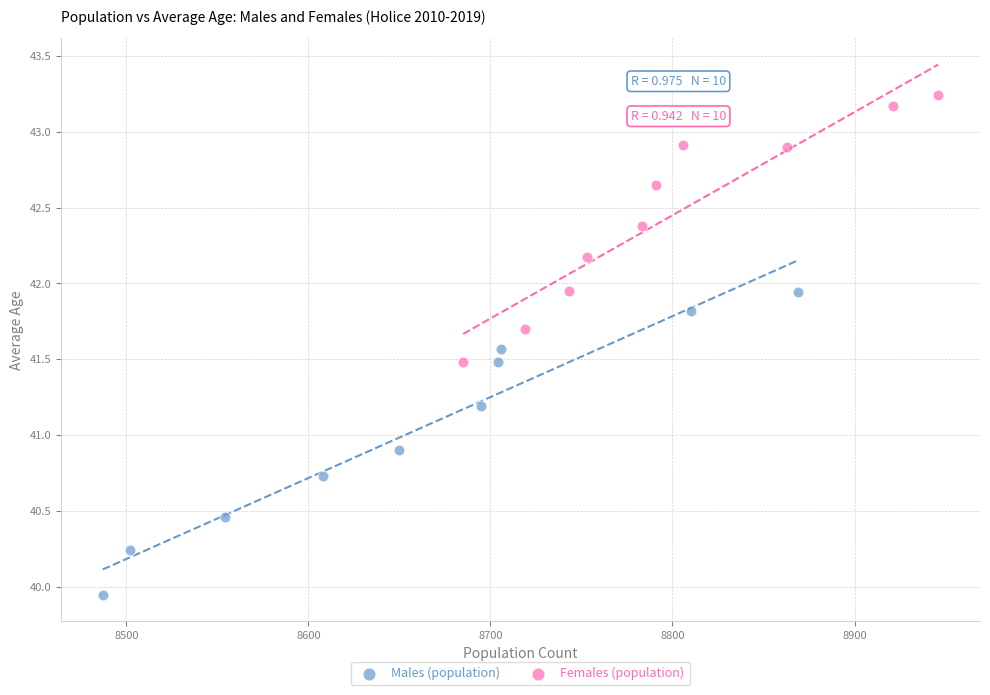

Which series contains the highest Y value?

Females (population)